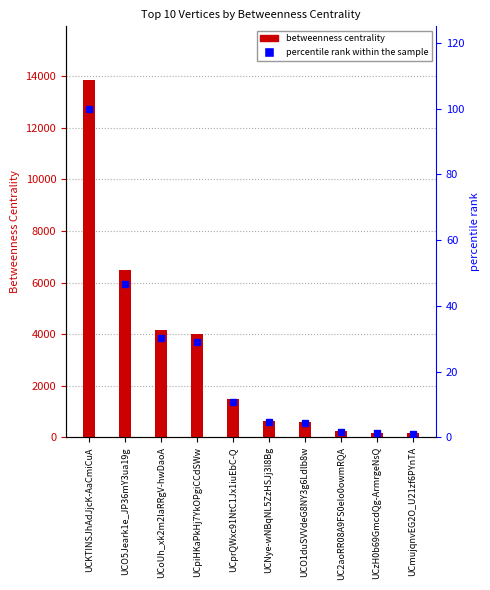

What is the label of the 9th bar from the left?

UCzH0b69GmcdQg-ArmrgeNsQ